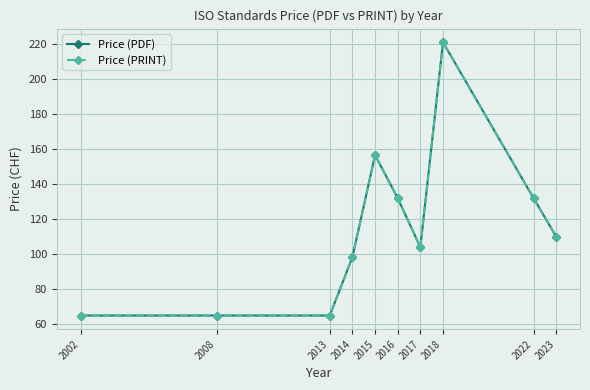

What is the value of the Price (PDF) point at the 9th from the left?

132.0